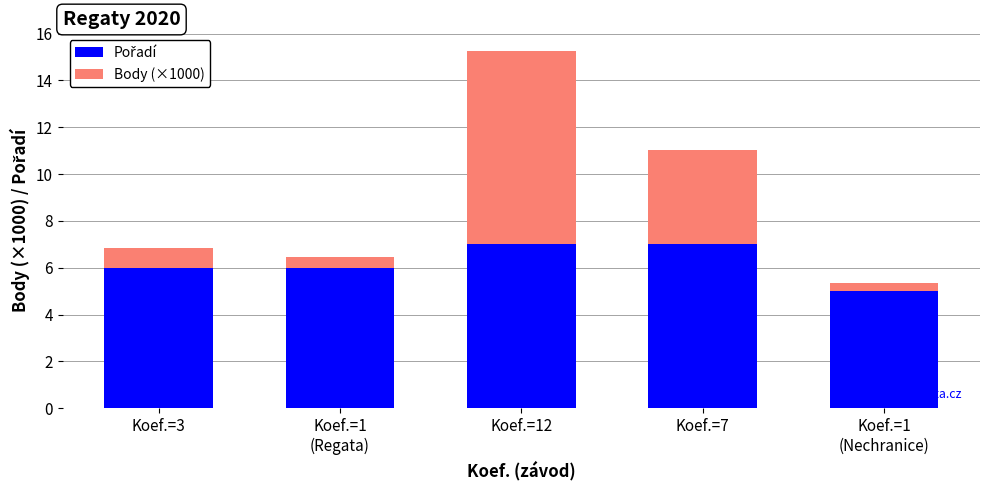

Does the chart contain stacked bars?

Yes